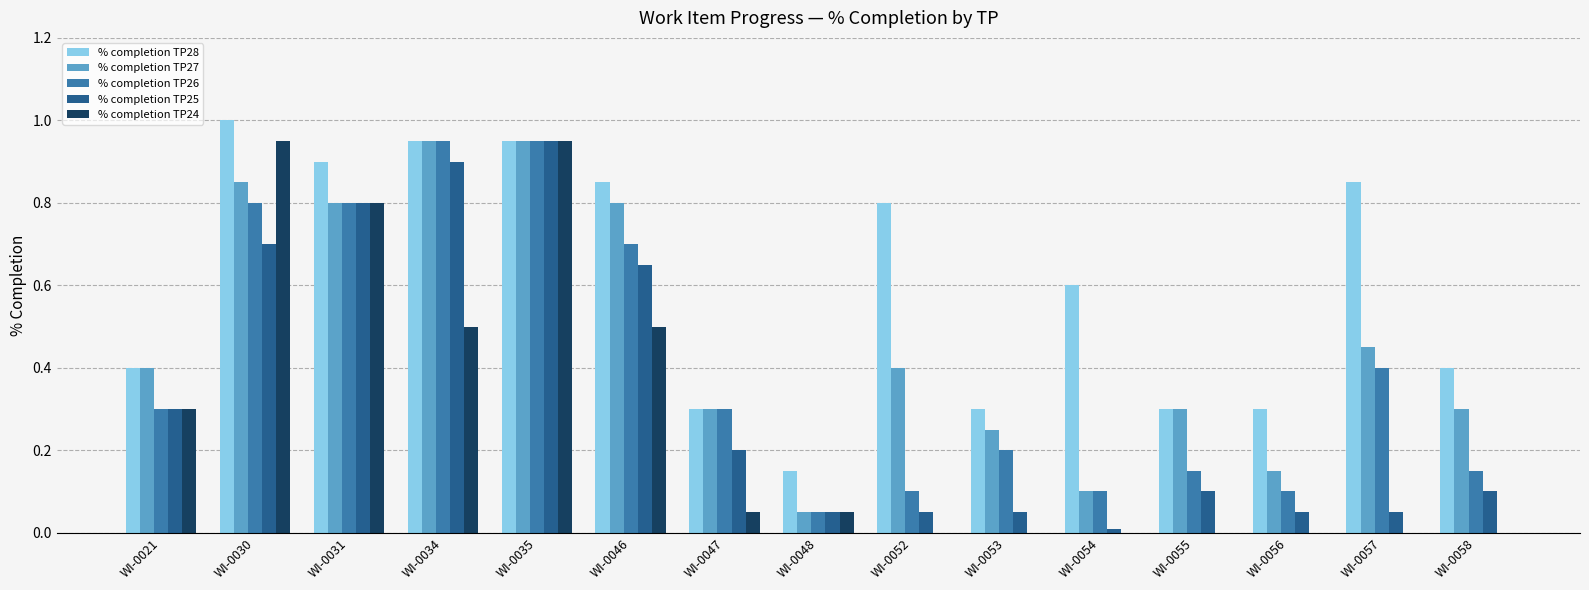

What is the sum of all % completion TP24 values?

4.1